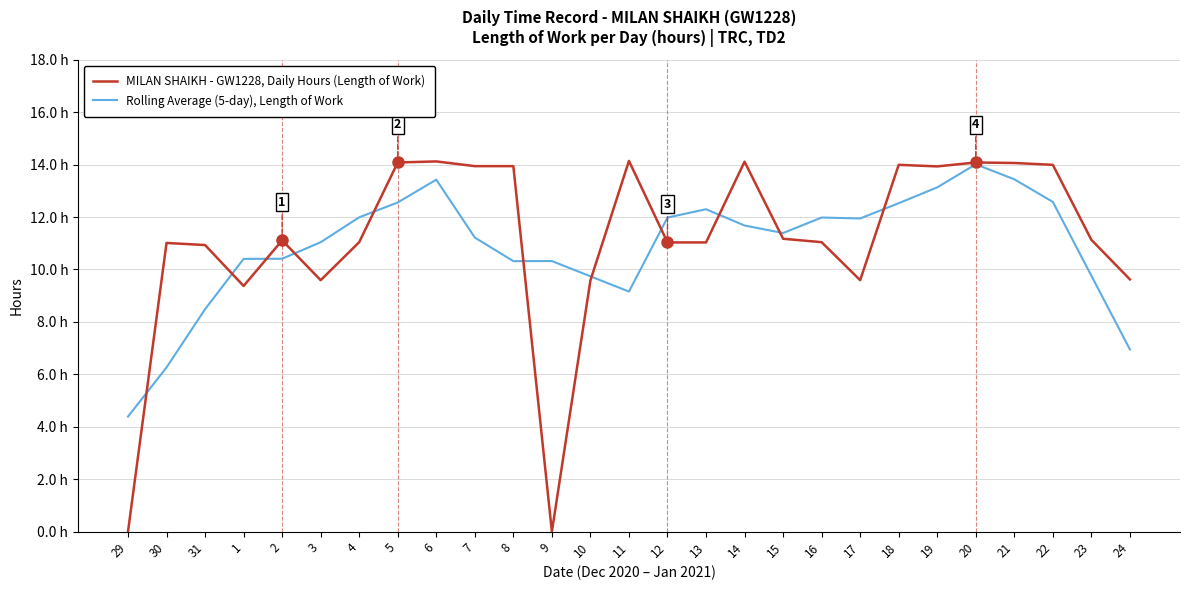

What are all the series names shown in the legend?

MILAN SHAIKH - GW1228, Daily Hours (Length of Work), Rolling Average (5-day), Length of Work